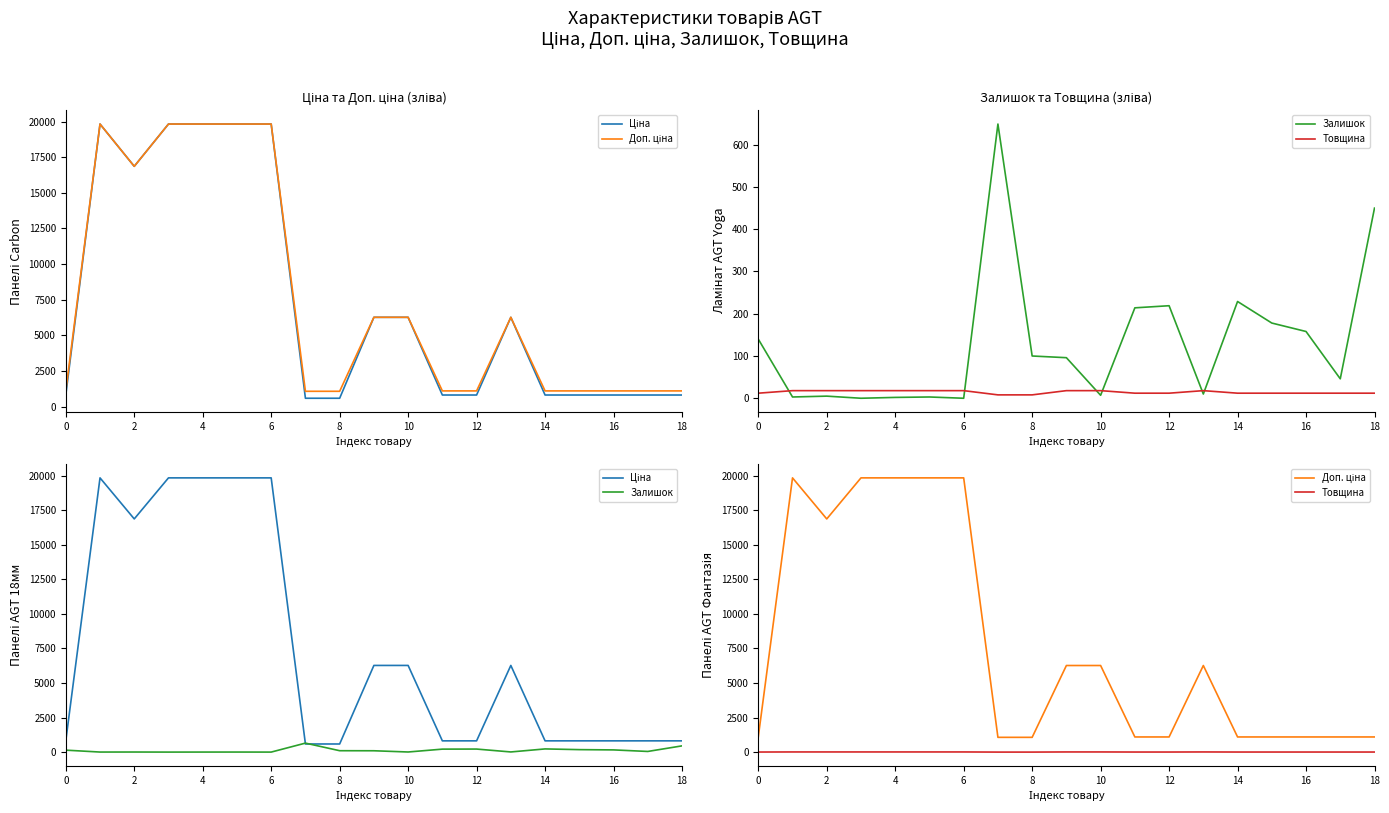

What is the spread (max minus min) of values at 11?

1089.8